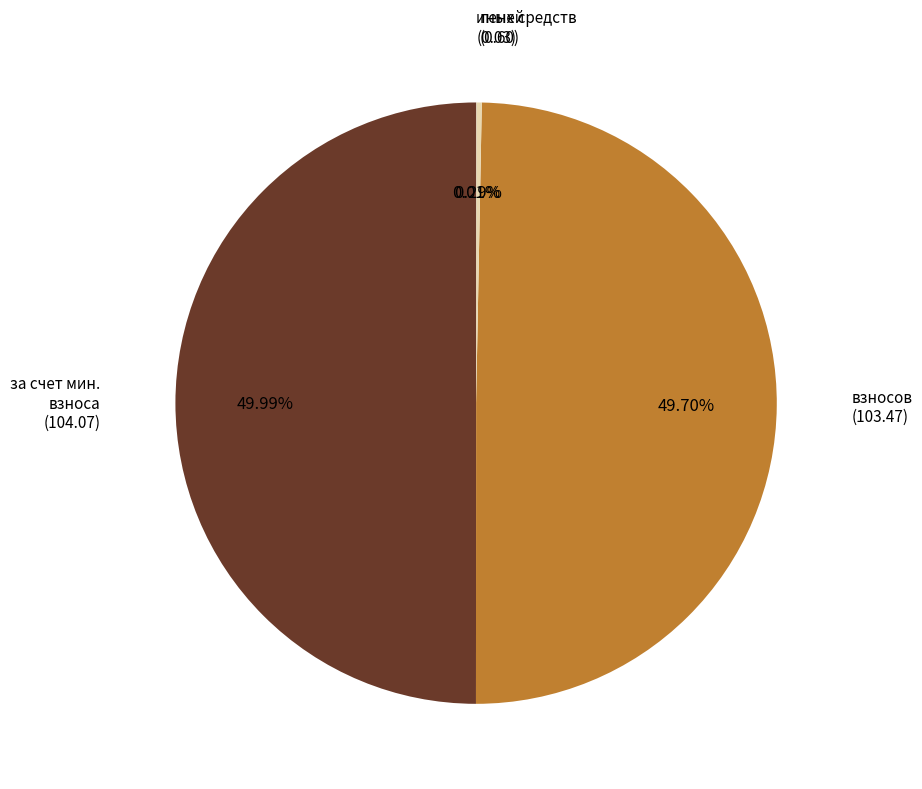

What is the largest slice in the pie chart?

за счет минимального взноса